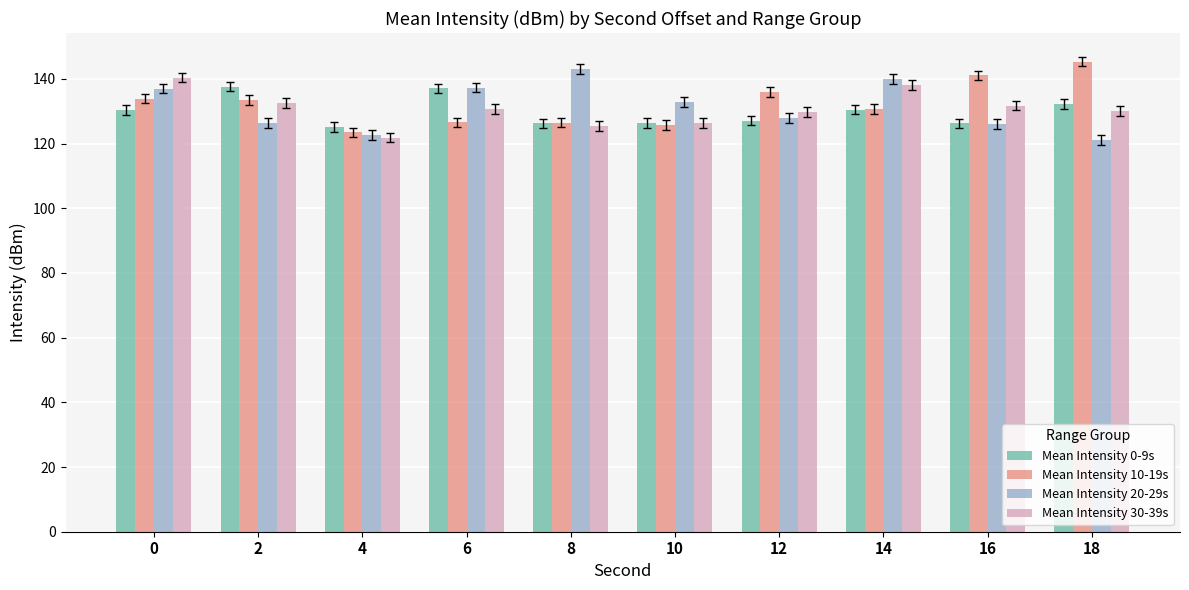

What is the value of the Mean Intensity 0-9s bar at the 9th from the left?

126.2